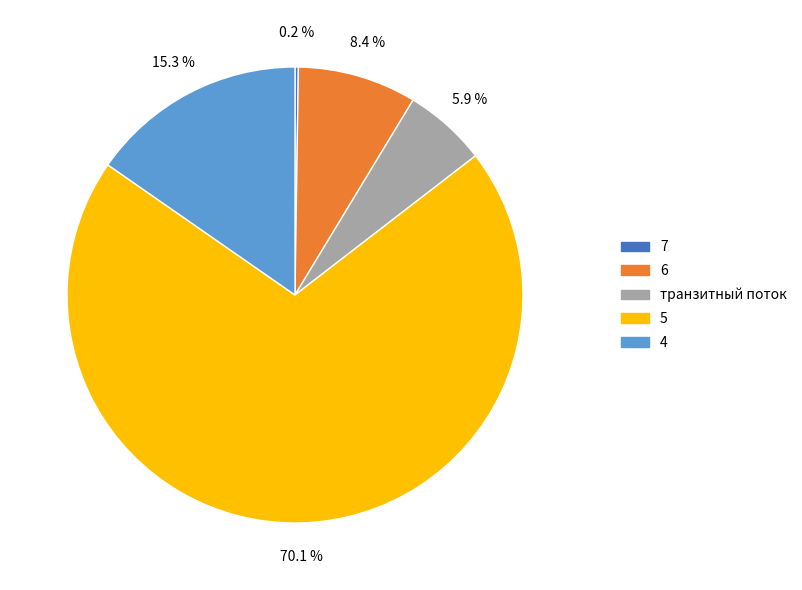

Is there any slice that represents more than half of the pie?

Yes